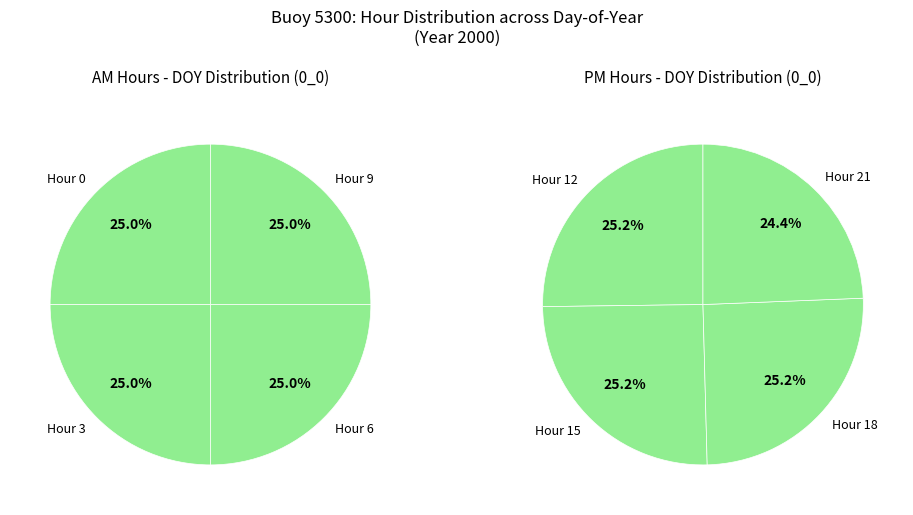

Do Hour 9 and Hour 15 together represent more than half of the pie?

No